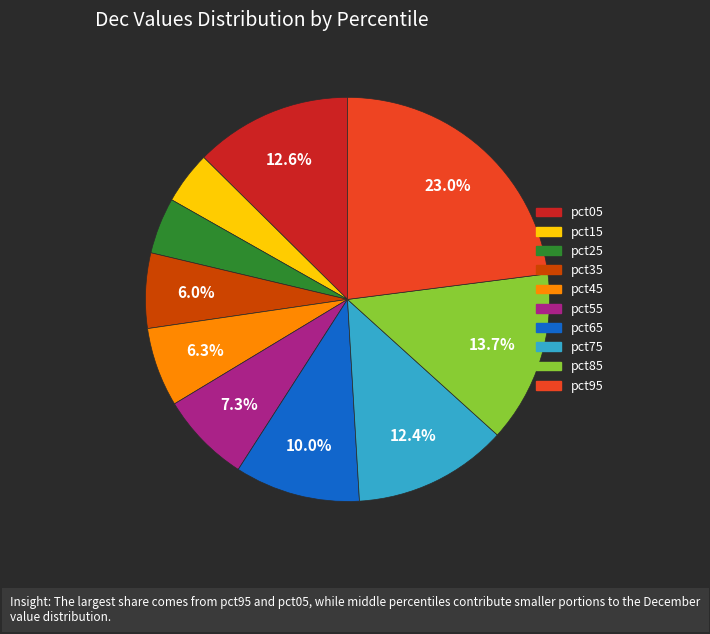

Which slice is the largest?

pct95